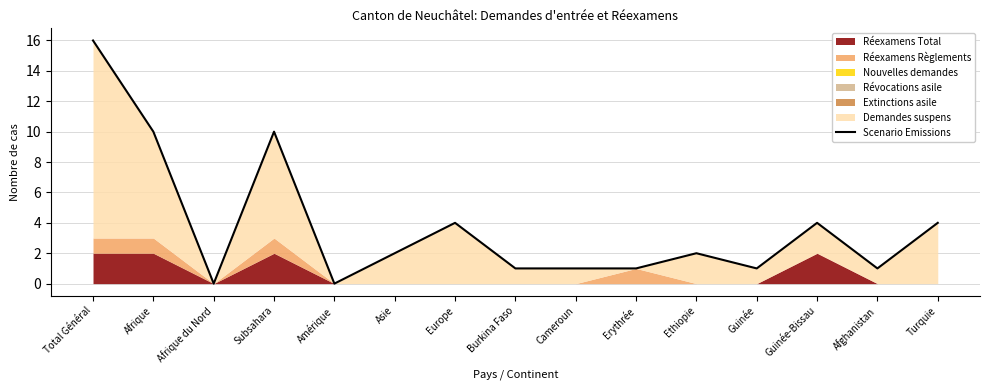

What is the difference between the maximum and second lowest values?

16